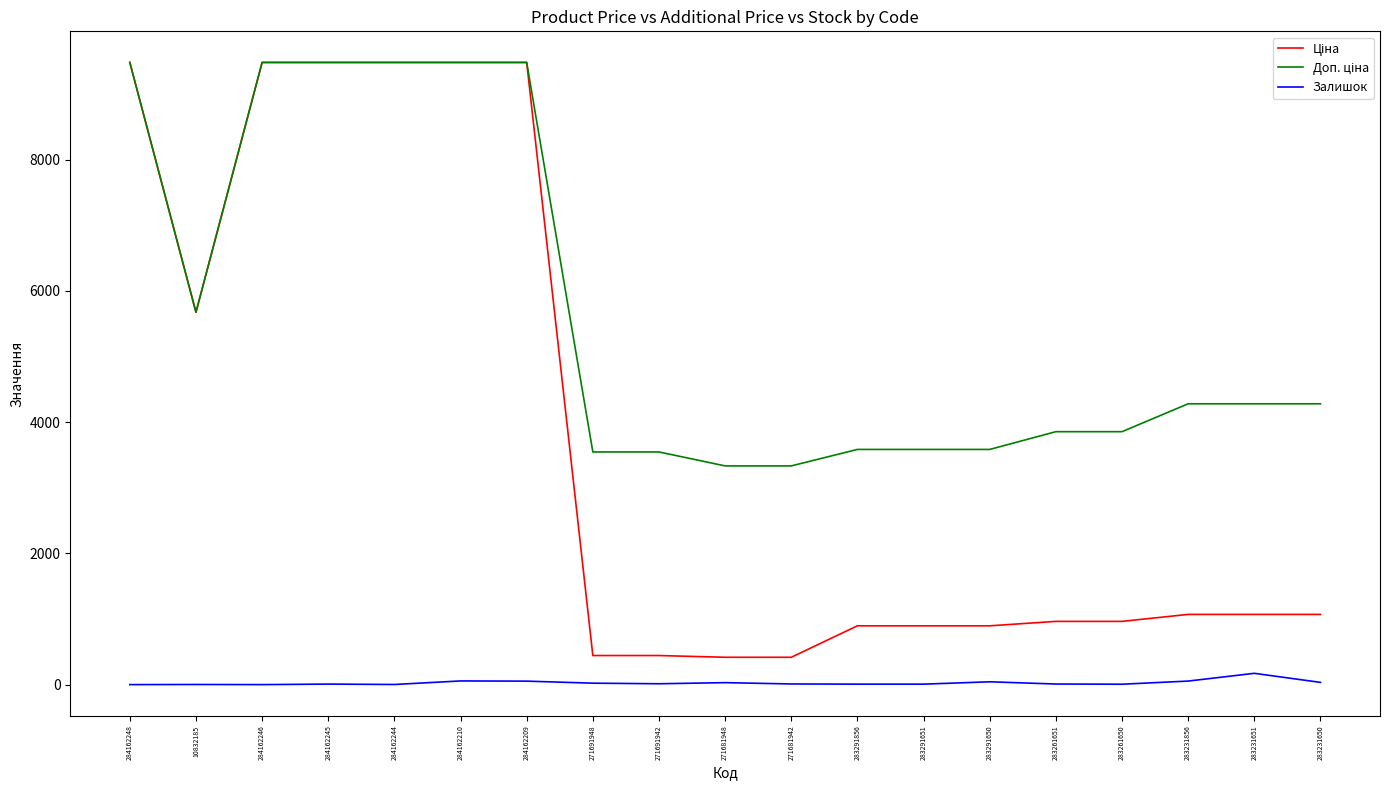

The Залишок series shows 8.0 at 284162245. True or false?

True